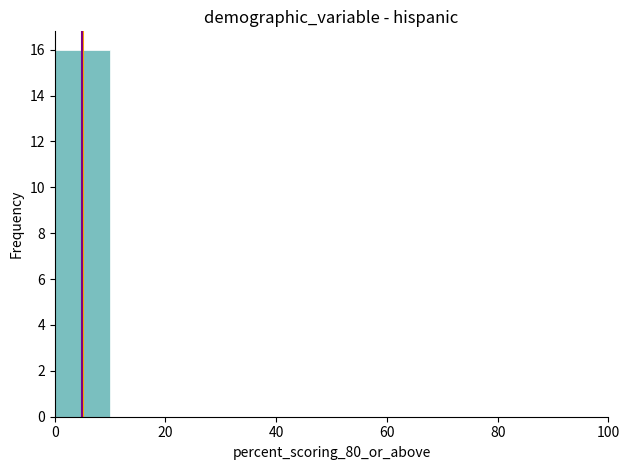

How tall is the bar that spans 0 to 10 on the x-axis? The values are not printed on the chart, so give them approximately, as read against the axis.

16